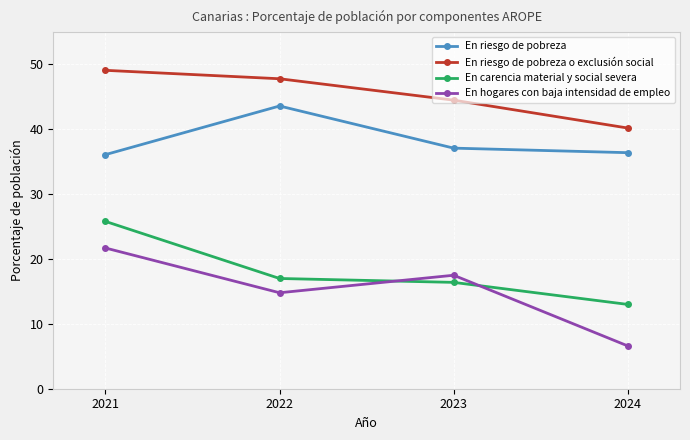

Which category has the highest value in the En riesgo de pobreza o exclusión social series?

2021